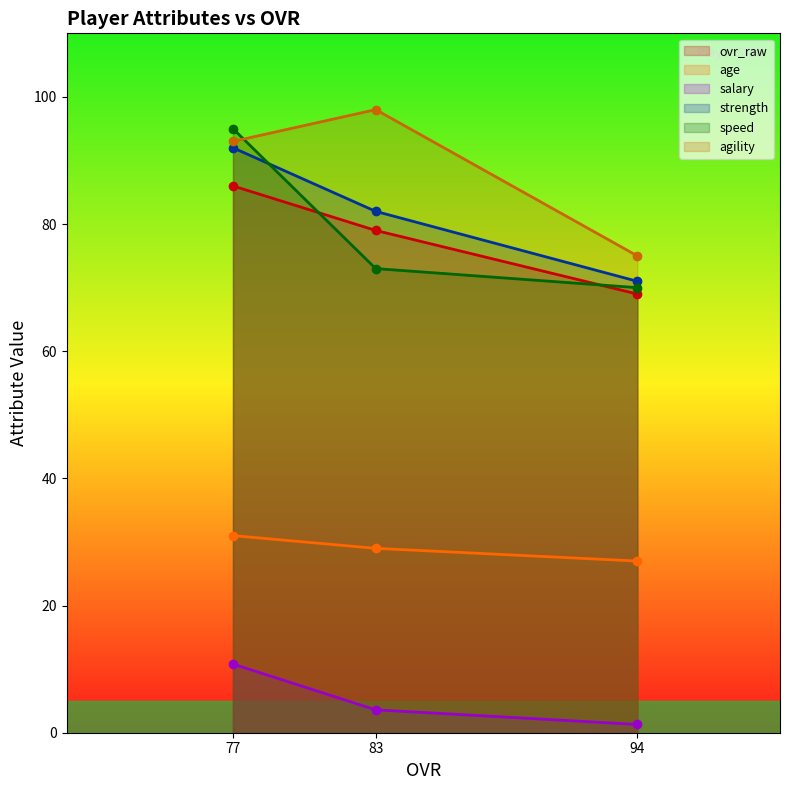

Does the chart display data point markers on the line(s)?

Yes